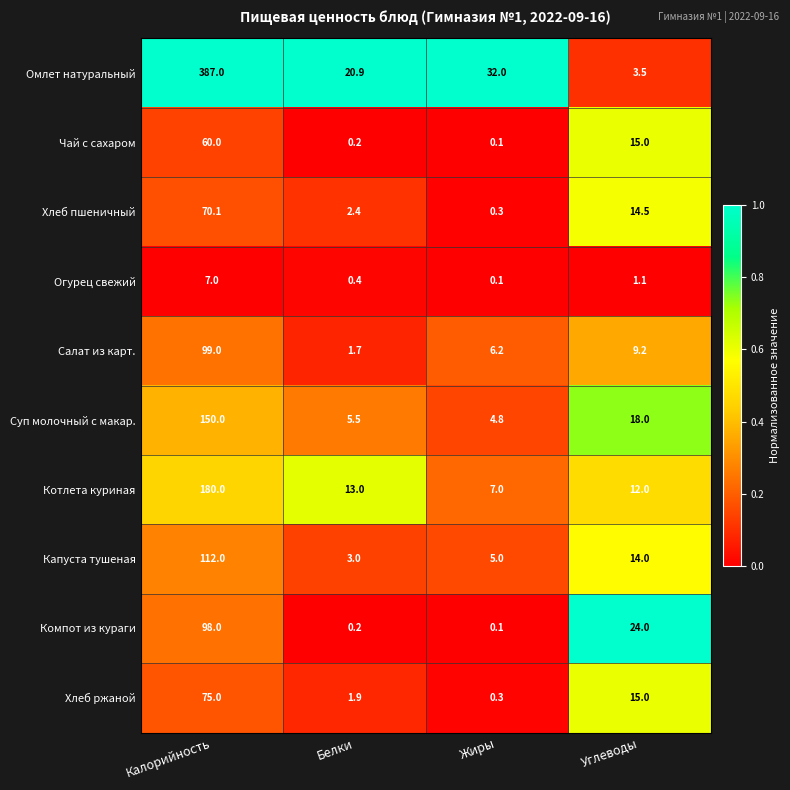

What is the difference between the Хлеб пшеничный values at Жиры and Белки?

2.1